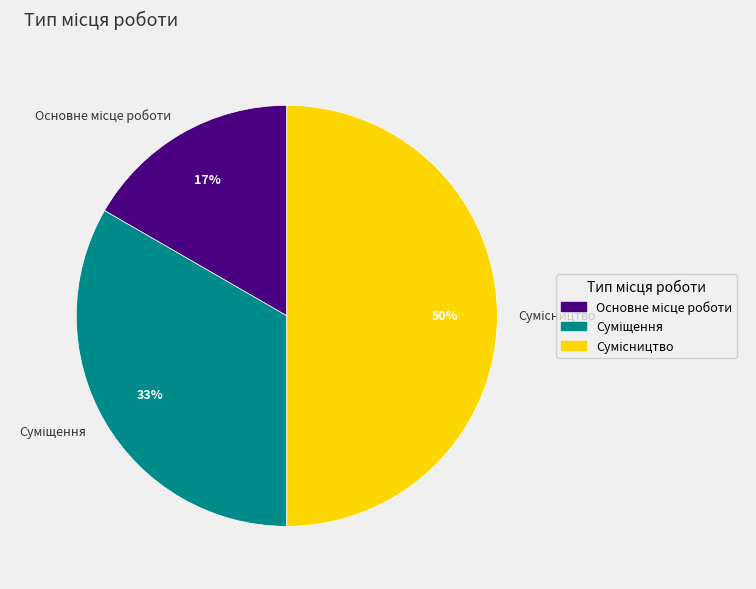

To the nearest percent, what is the average slice percentage?

33%